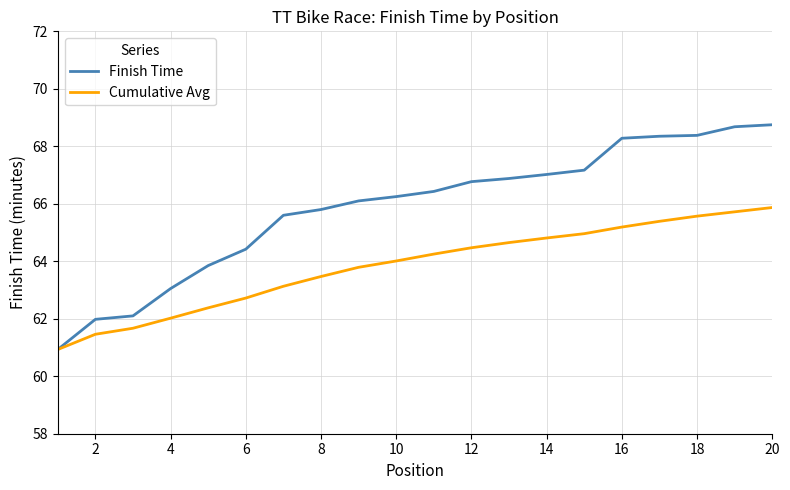

Which series has the largest total across all categories?

Finish Time